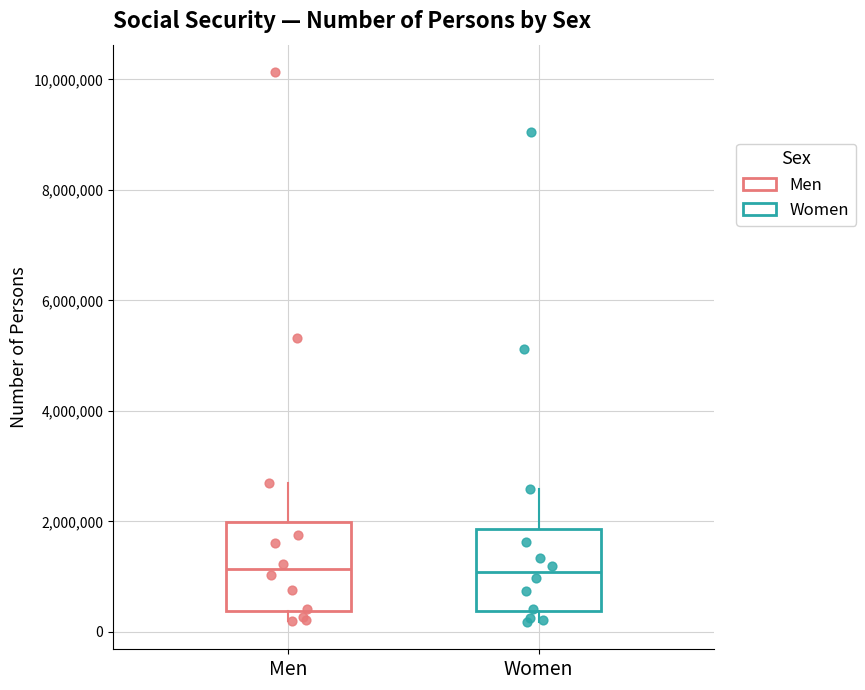

Reading left to right, read every box against the y-axis: the position of its median line, the range the box covers, and the ends of its whiskers. The values are not printed on the chart, so give them approximately, as read against the axis.

Men: median 1200000, box 400000 to 2000000, whiskers 200000 to 2600000
Women: median 1000000, box 400000 to 1800000, whiskers 200000 to 2600000